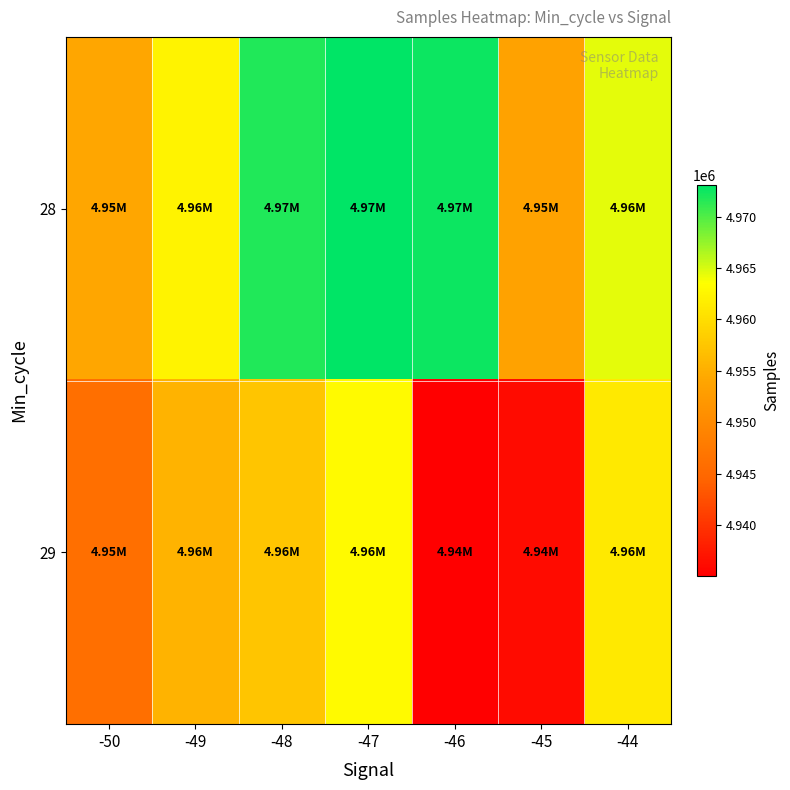

List the series in order of their peak value, highest first.

28, 29